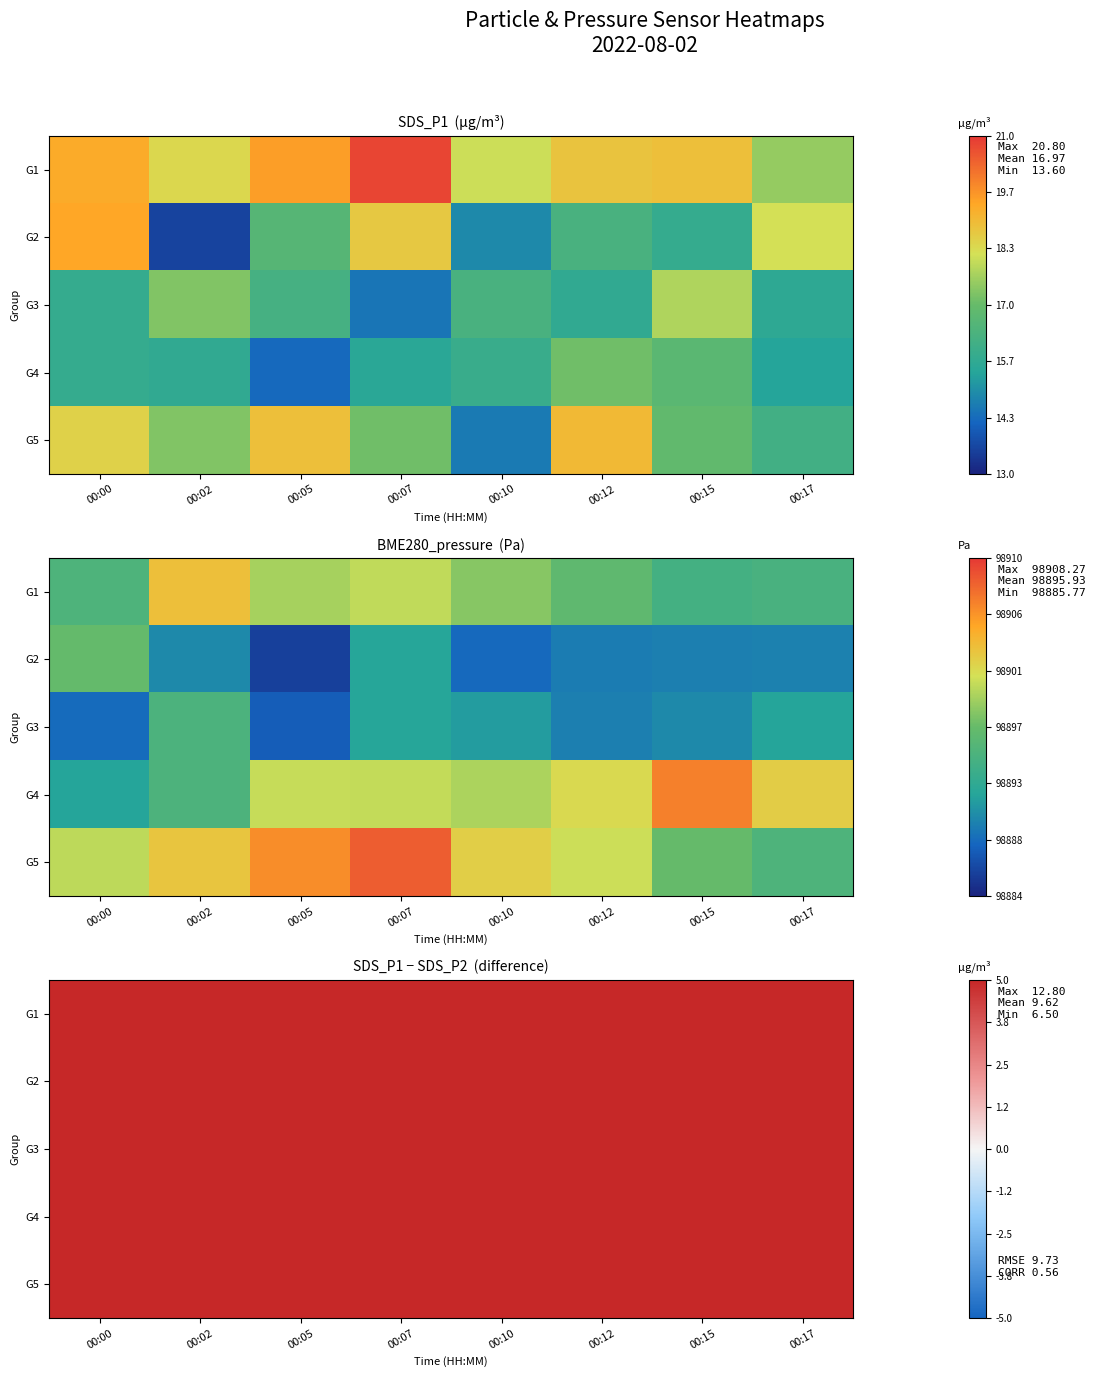

Is it true that G4 equals 9.2 at 00:10?

True